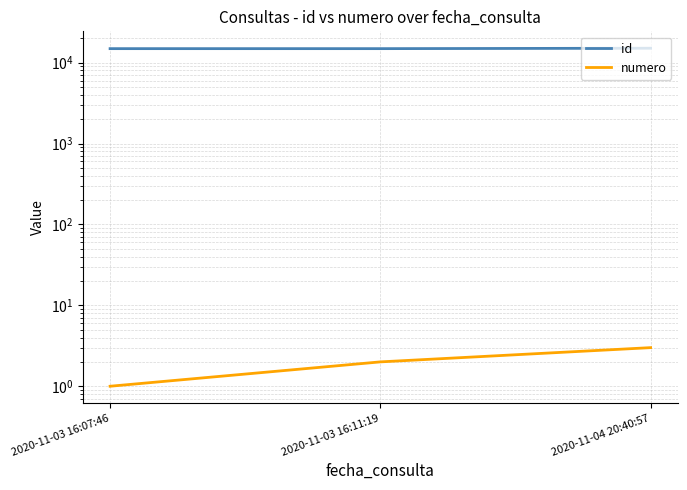

What is the value of the numero point at the 3rd from the left?

3